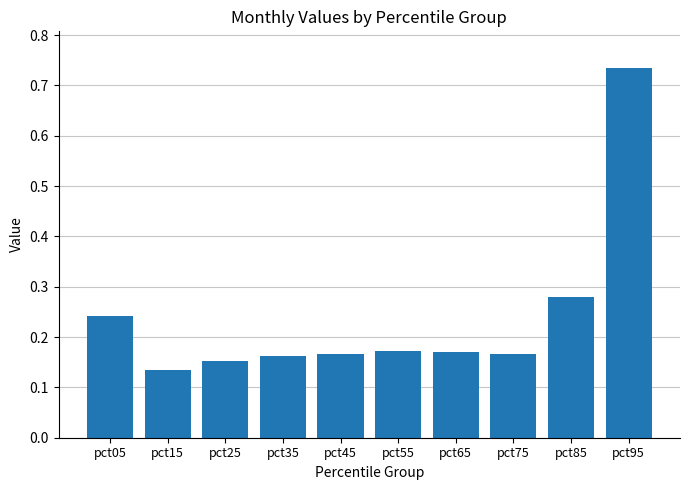

Is it true that the value at pct45 is 0.3?

False